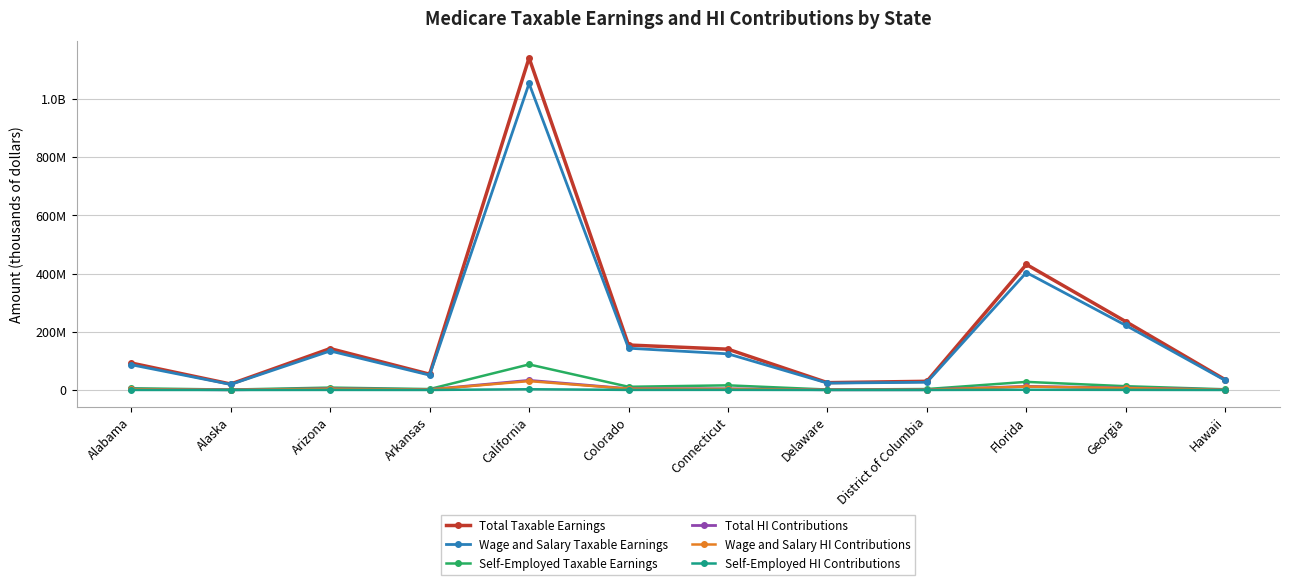

At which label is Total Taxable Earnings closest to 580461713?

Florida